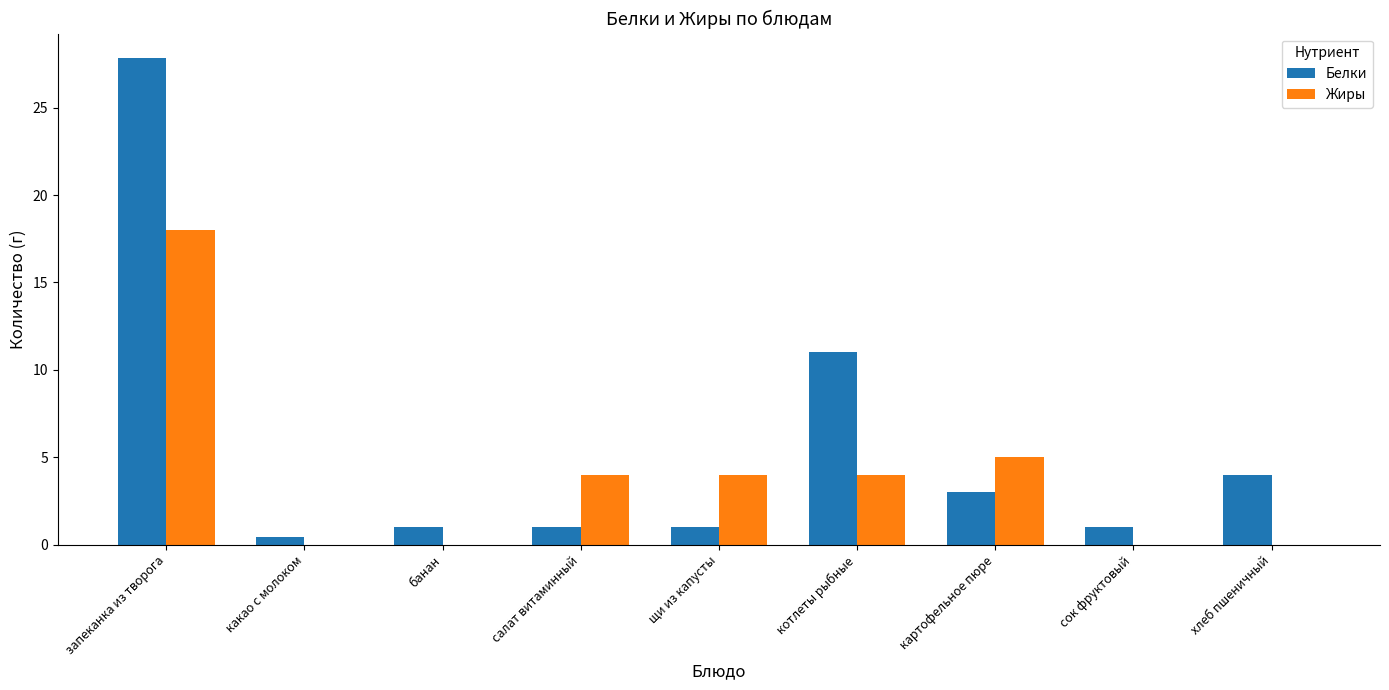

Are the bars horizontal?

No